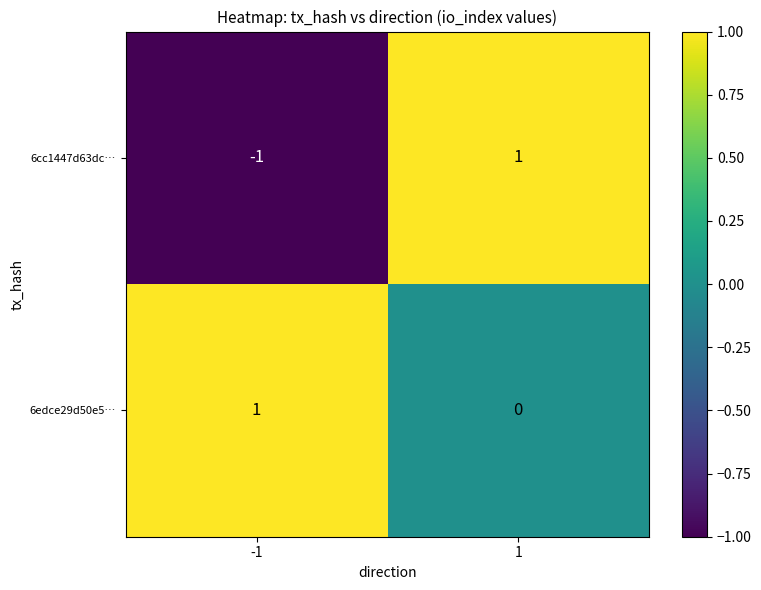

Which series has the widest spread of values?

6cc1447d63dc…